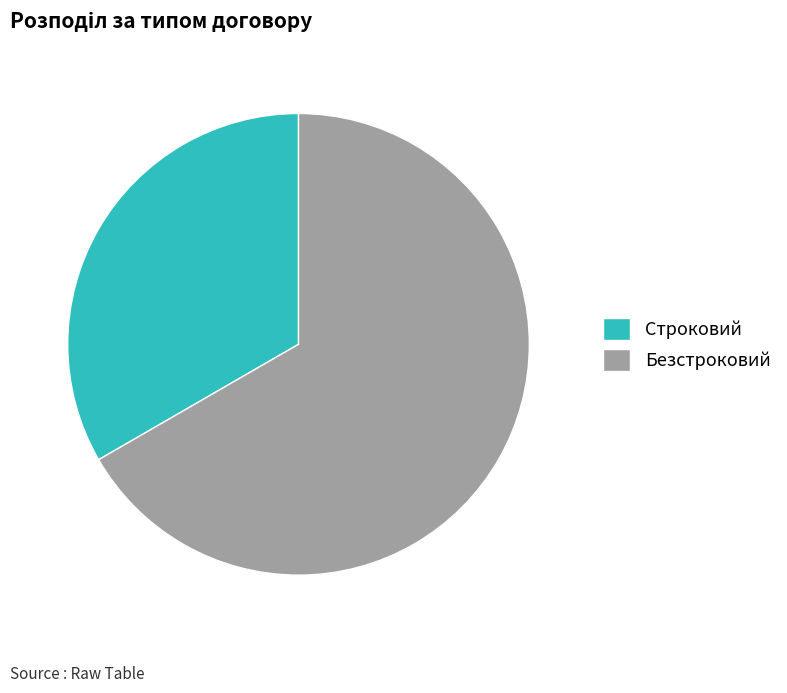

Count the number of slices in the pie.

2